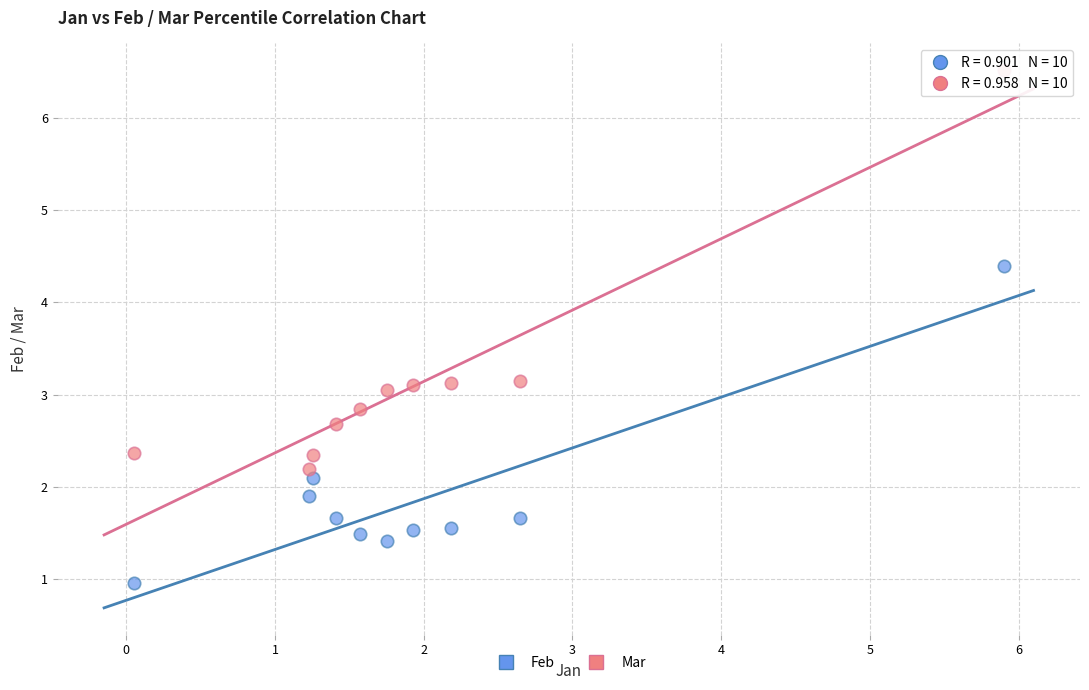

Which series contains the highest Y value?

Mar